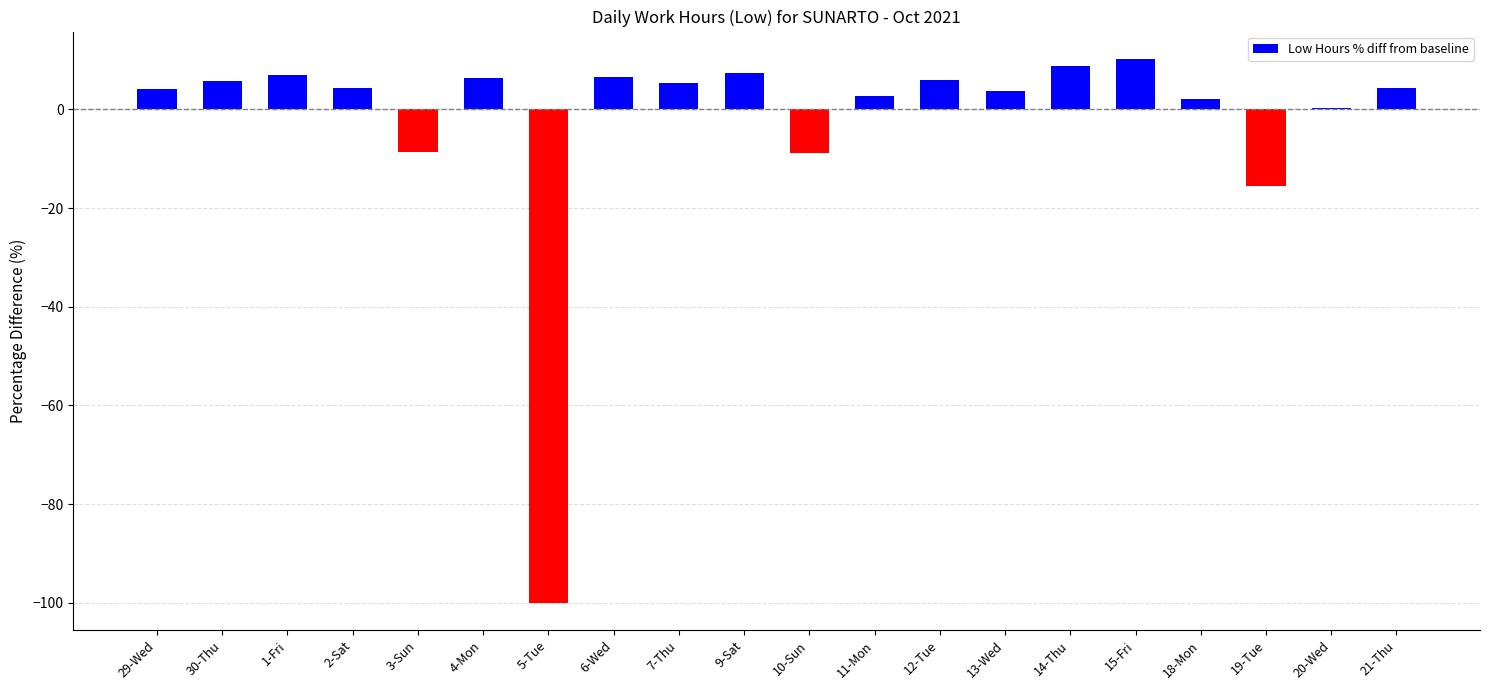

What is the maximum value shown in the chart?

10.3